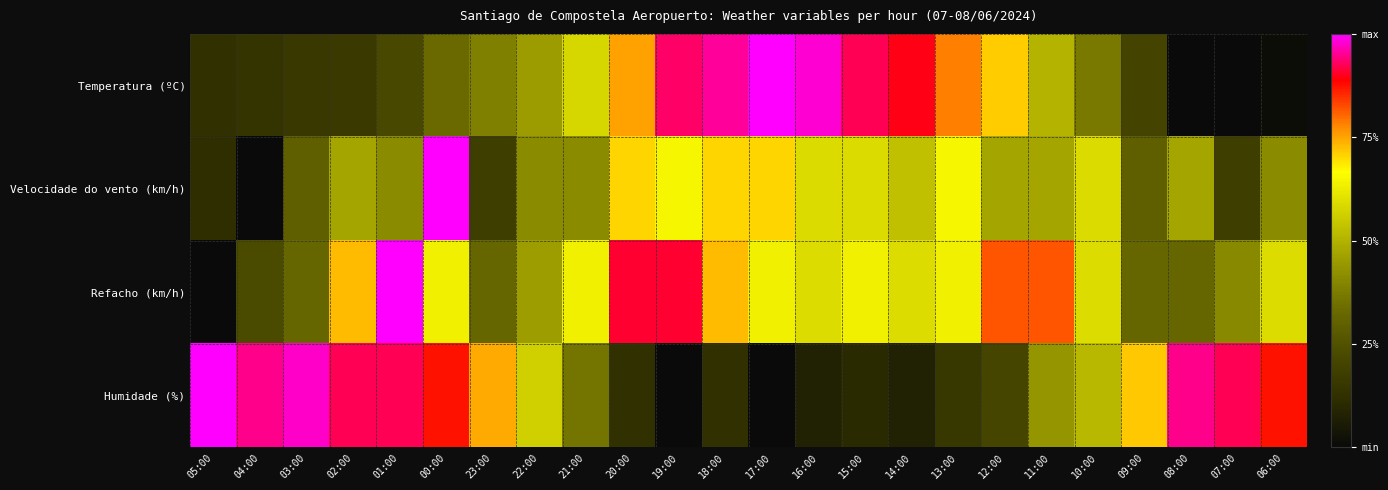

At which category is the sum across all series the highest?

00:00